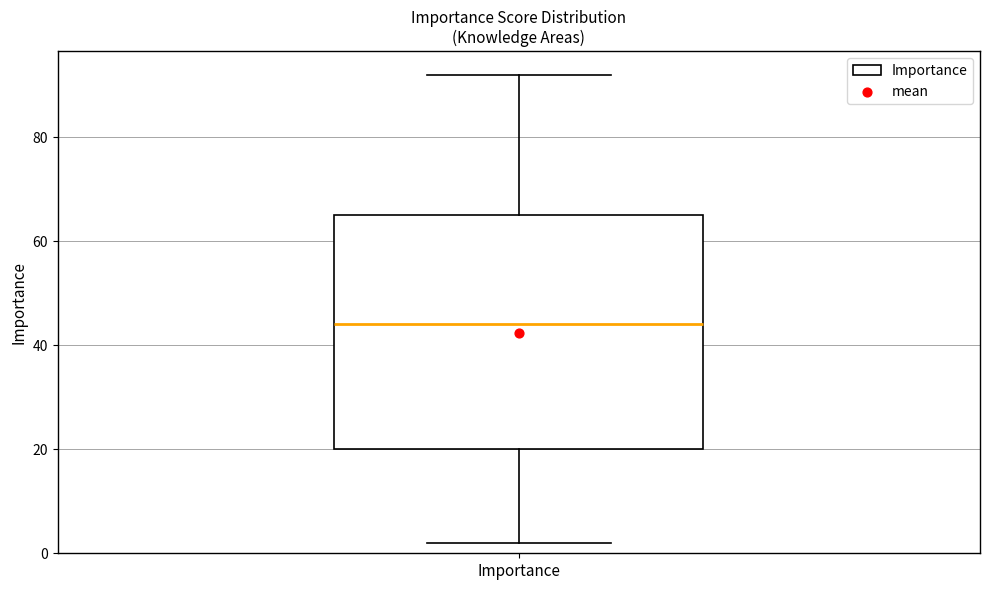

Read this box plot against the y-axis: the position of the median line, the range covered by the box, and the ends of both whiskers. The values are not printed on the chart, so give them approximately, as read against the axis.

median 44, box 20 to 66, whiskers 2 to 92